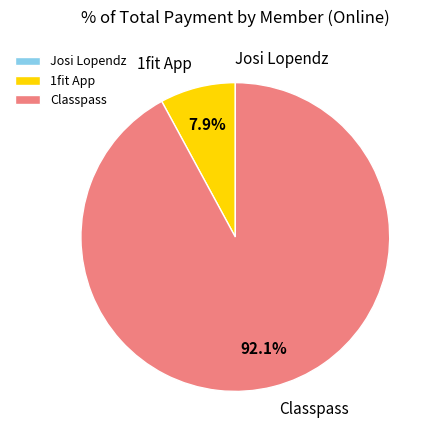

To the nearest percent, what percentage of the pie is 1fit App?

8%